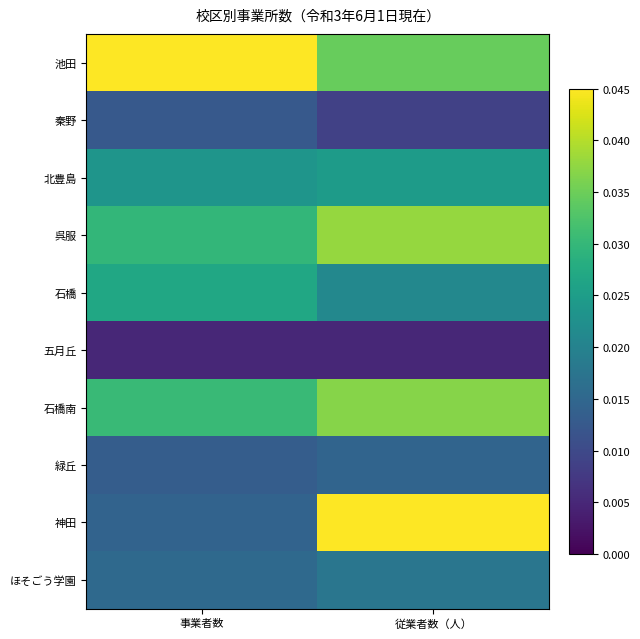

What is the total value across all series at 事業者数?

0.2